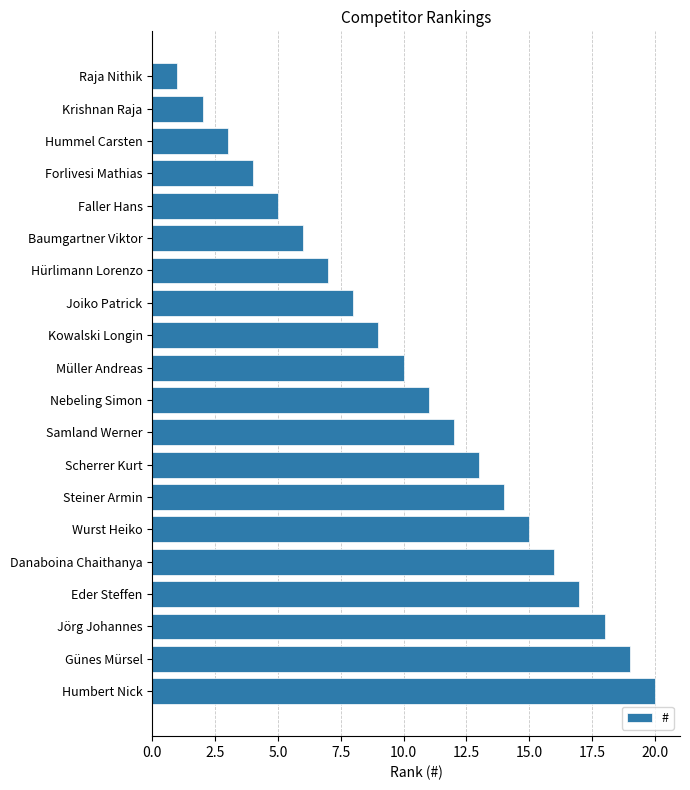

What is the change in value from Eder Steffen to Humbert Nick?

+3